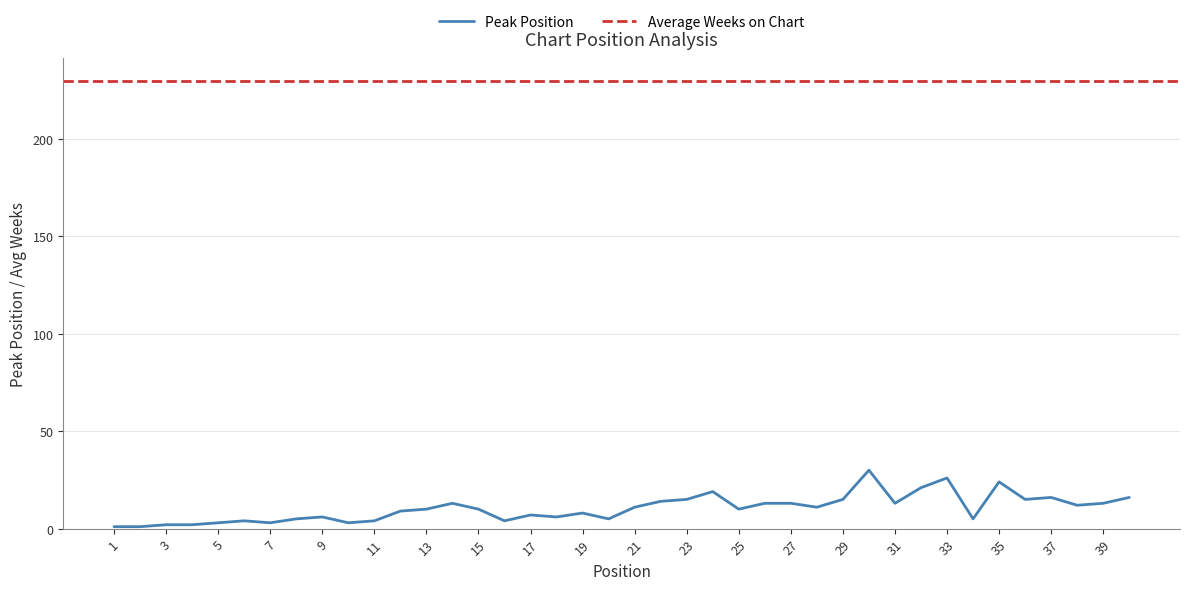

Reading right to left, transcribe all the data shown in this chart.

40=16	39=13	38=12	37=16	36=15	35=24	34=5	33=26	32=21	31=13	30=30	29=15	28=11	27=13	26=13	25=10	24=19	23=15	22=14	21=11	20=5	19=8	18=6	17=7	16=4	15=10	14=13	13=10	12=9	11=4	10=3	9=6	8=5	7=3	6=4	5=3	4=2	3=2	2=1	1=1